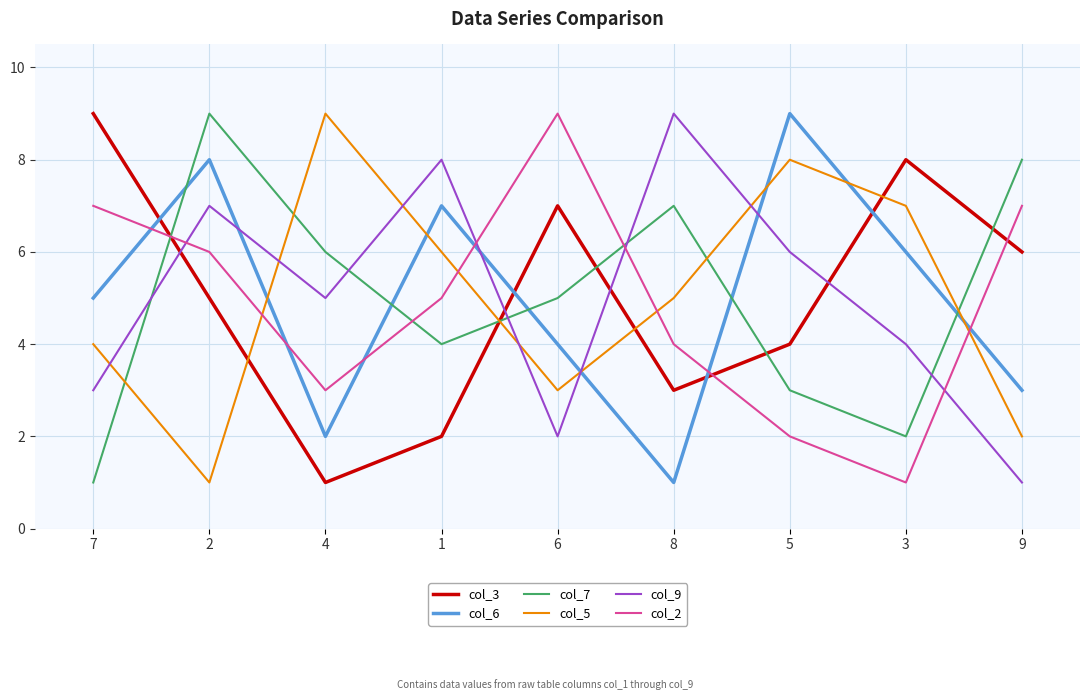

The value of col_2 at 6 is 9. True or false?

True